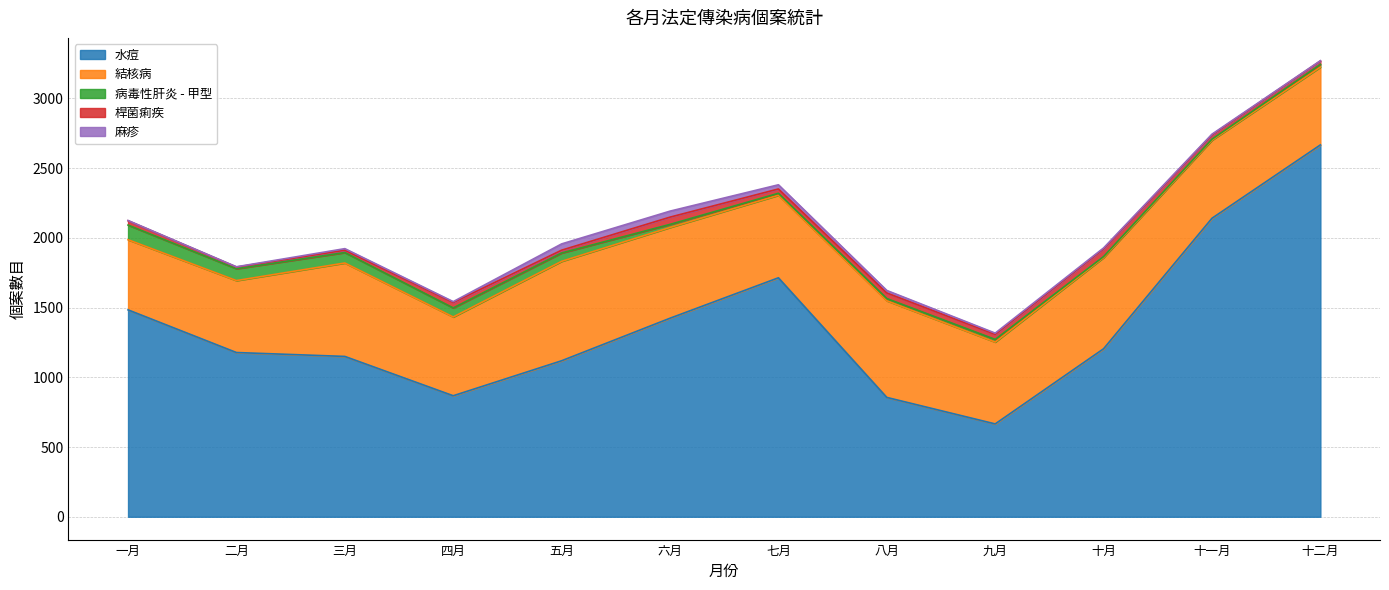

Where is the first local maximum for 結核病?

三月